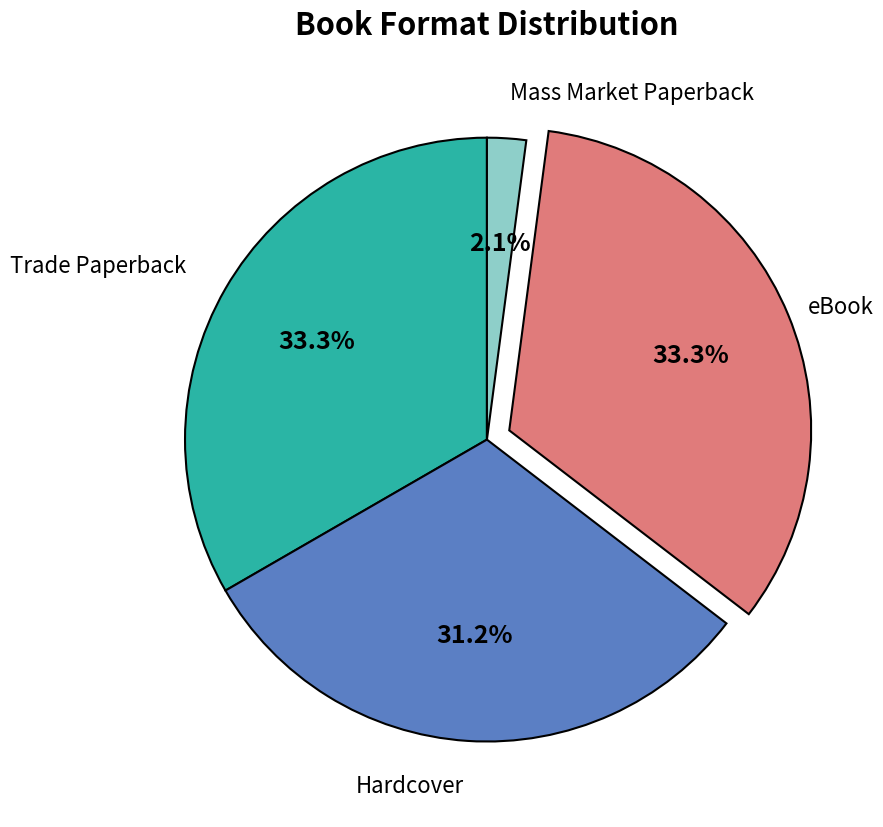

Does any single category account for the majority?

No